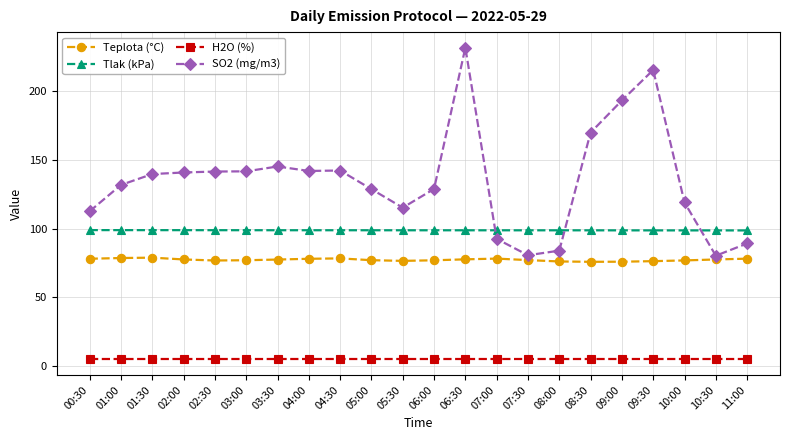

How many lines are shown in the chart?

4